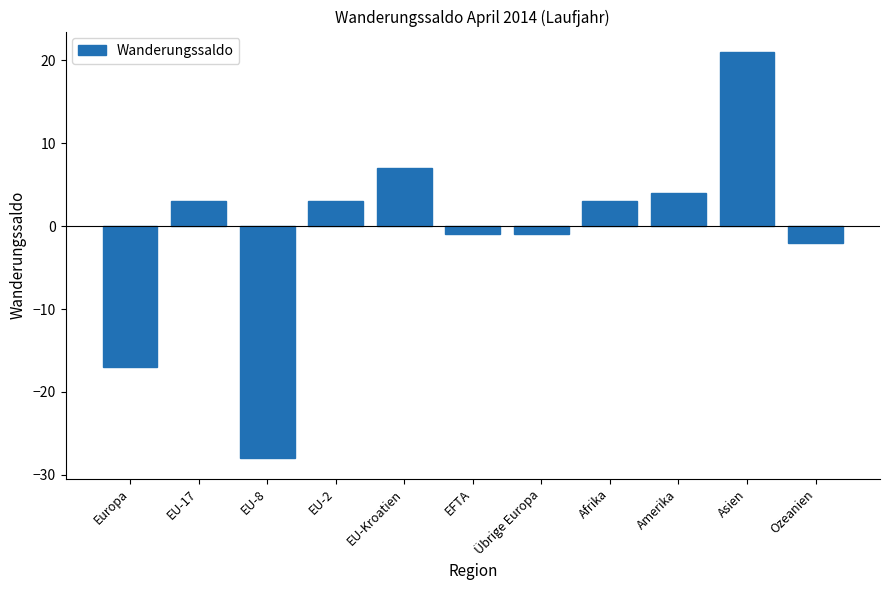

What is the label of the 8th bar from the right?

EU-2